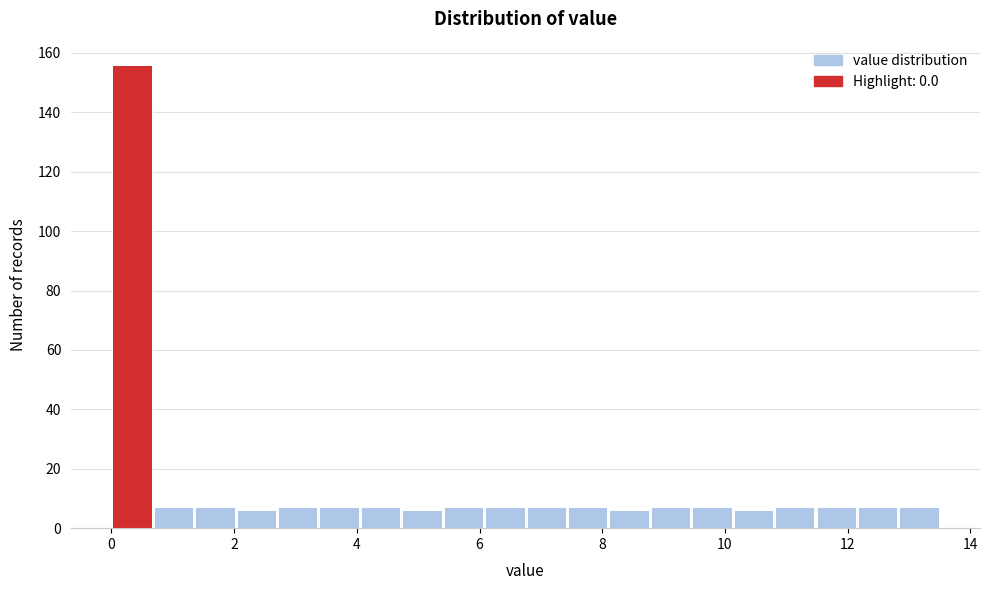

Read against the x-axis, roughly where is the centre of the tallest bar?

0.4